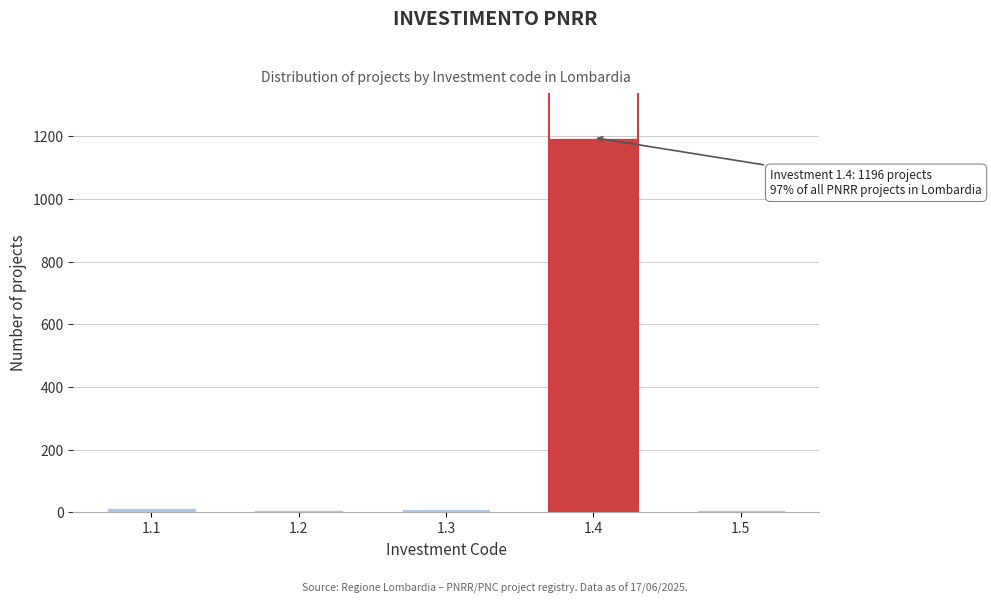

The value at 1.4 is 727. True or false?

False